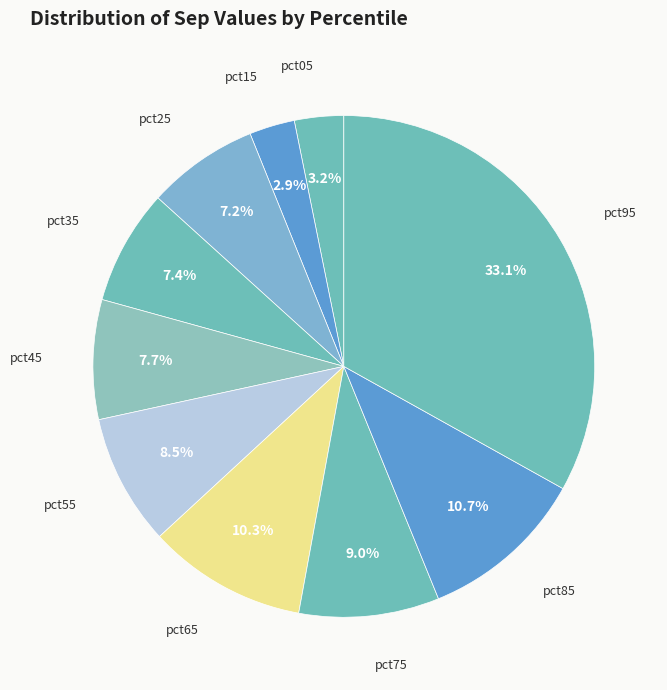

How many slices are in this pie chart?

10